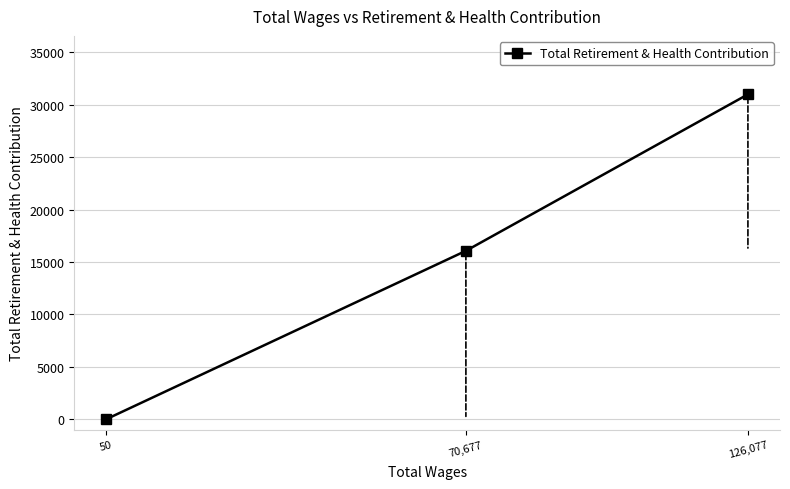

What is the sum of all values?

47048